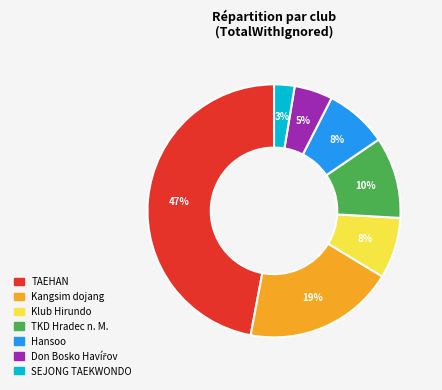

To the nearest percent, what is the difference between the largest and smallest slice percentages?

44%